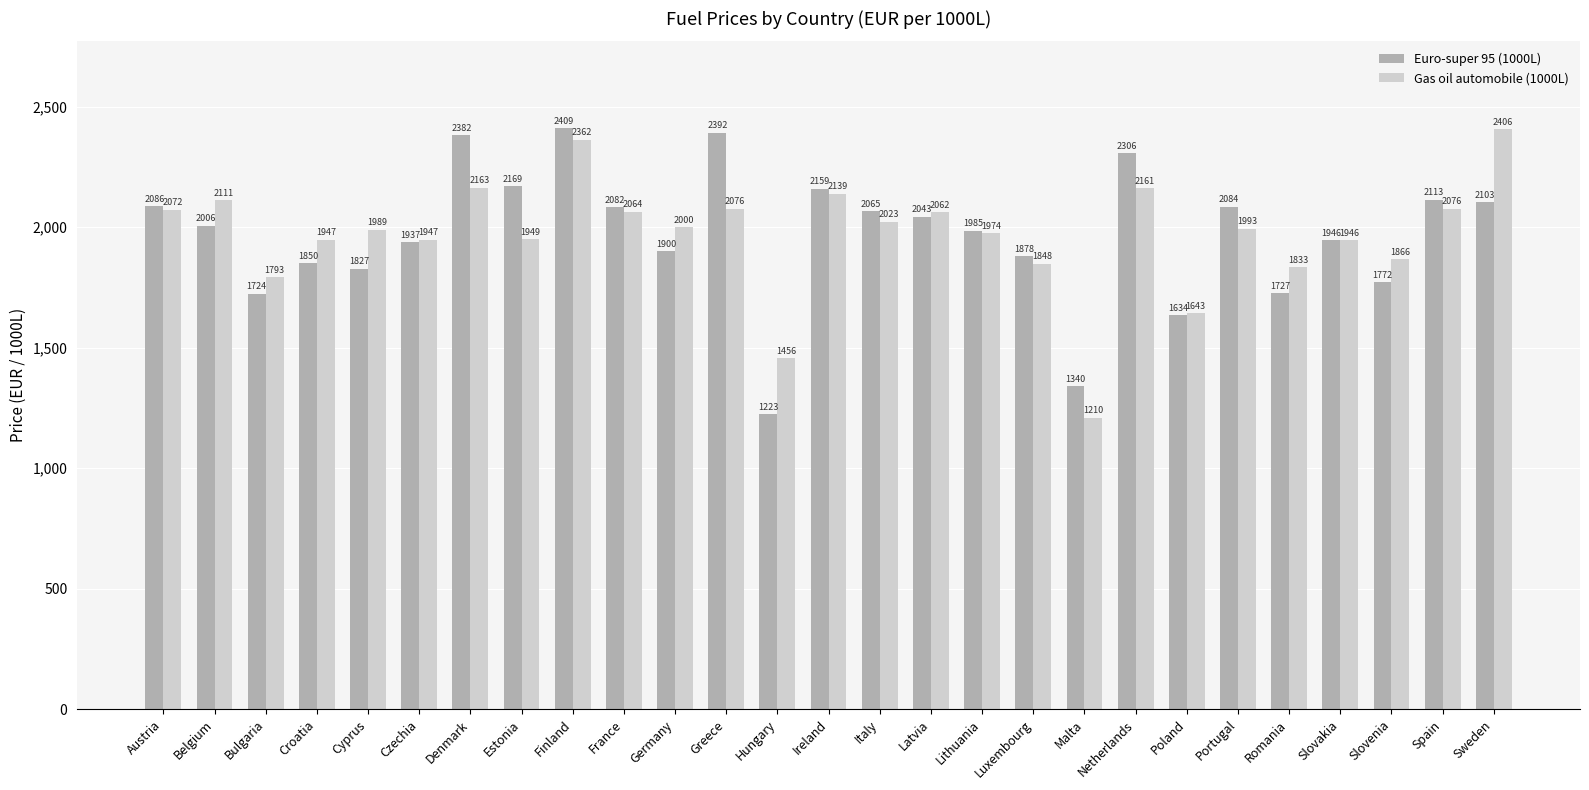

What is the spread (max minus min) of values at Luxembourg?

30.0